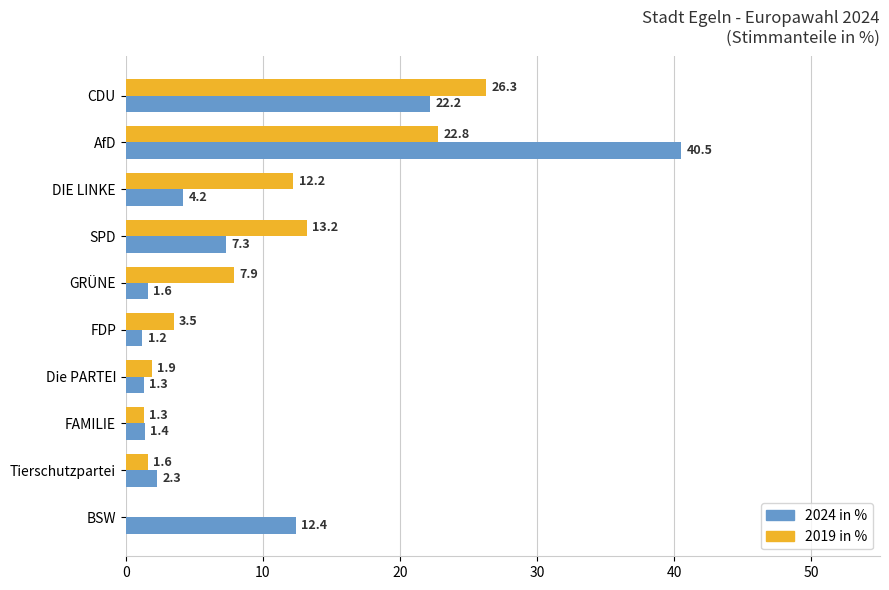

How many series are shown in this chart?

2